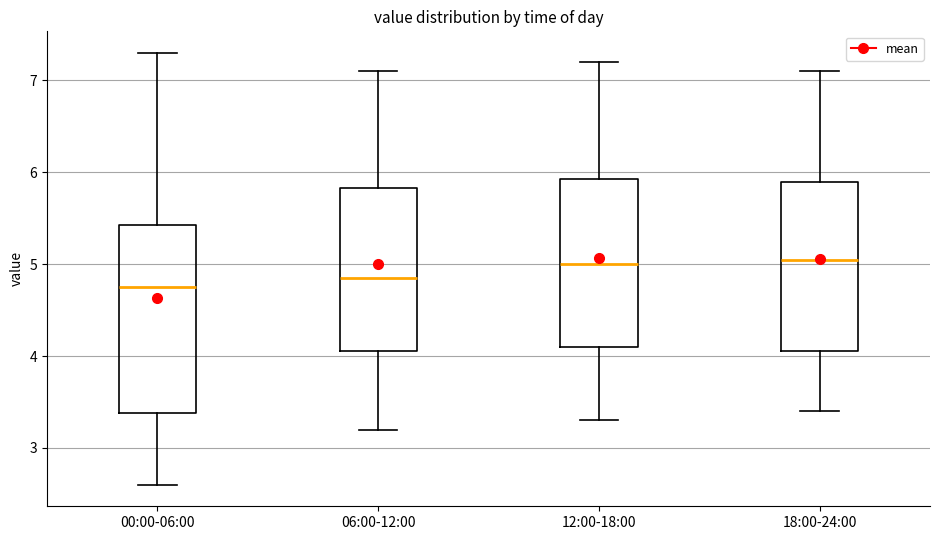

Reading left to right, read every box against the y-axis: the position of its median line, the range the box covers, and the ends of its whiskers. The values are not printed on the chart, so give them approximately, as read against the axis.

00:00-06:00: median 4.8, box 3.4 to 5.4, whiskers 2.6 to 7.3
06:00-12:00: median 4.9, box 4.1 to 5.8, whiskers 3.2 to 7.1
12:00-18:00: median 5.0, box 4.1 to 5.9, whiskers 3.3 to 7.2
18:00-24:00: median 5.1, box 4.1 to 5.9, whiskers 3.4 to 7.1